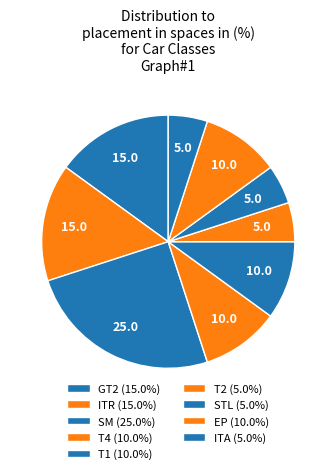

How many segments does this pie chart have?

9